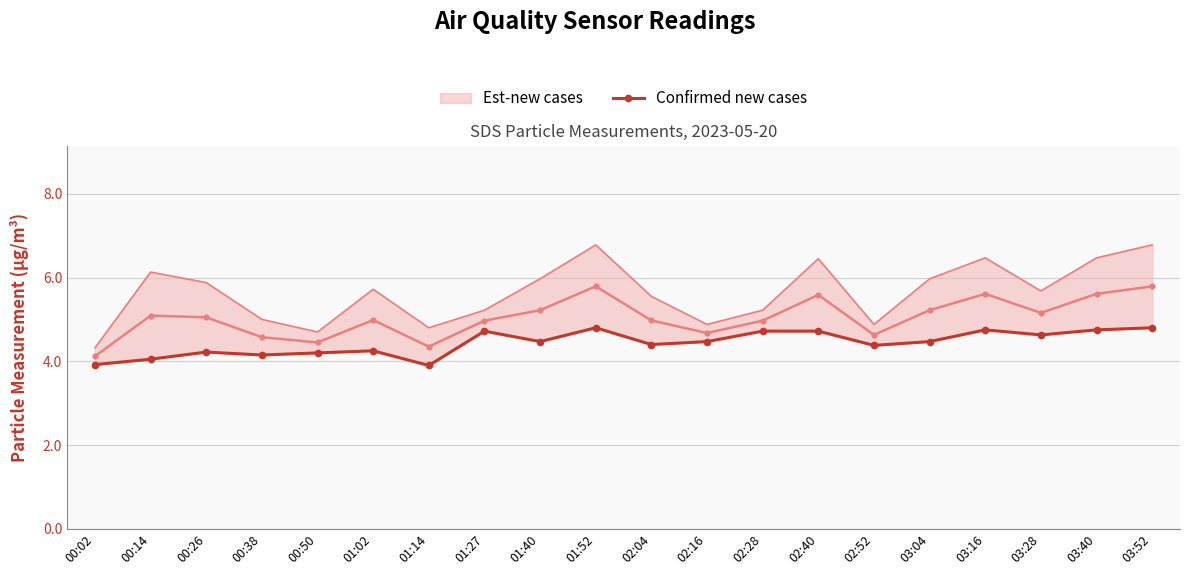

What is the smallest value displayed?

3.9